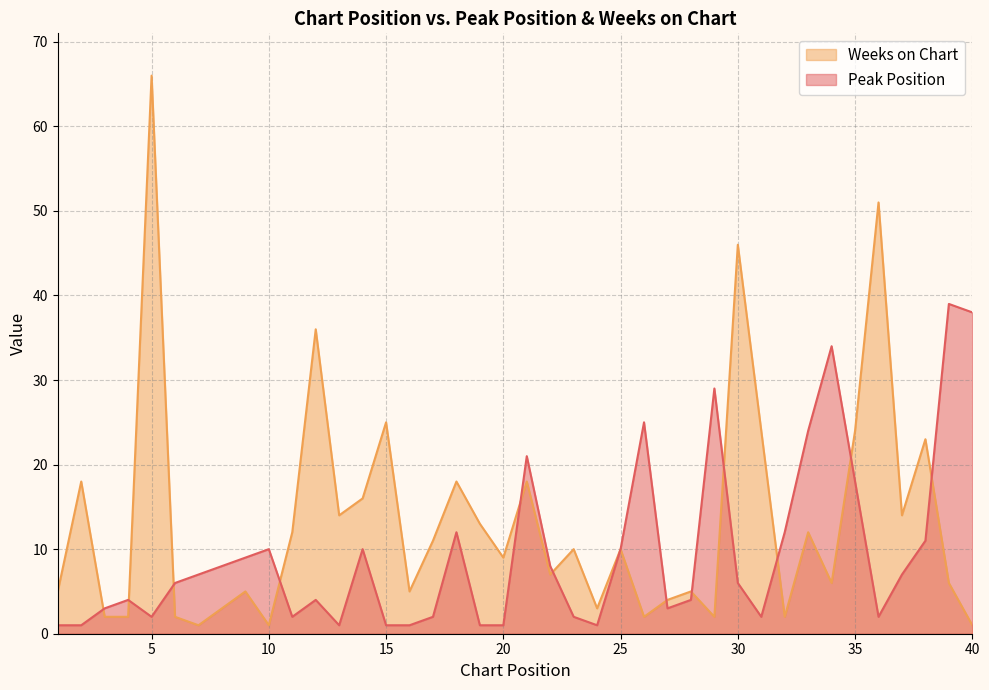

True or false: Peak Position has a value of 12 at 7.

False